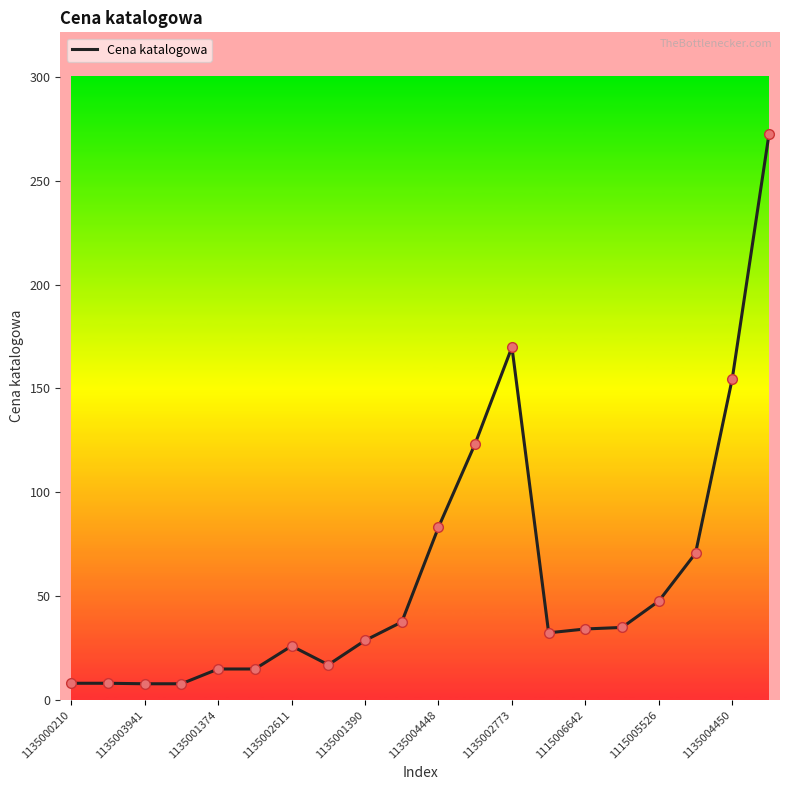

What is the maximum value shown in the chart?

272.4